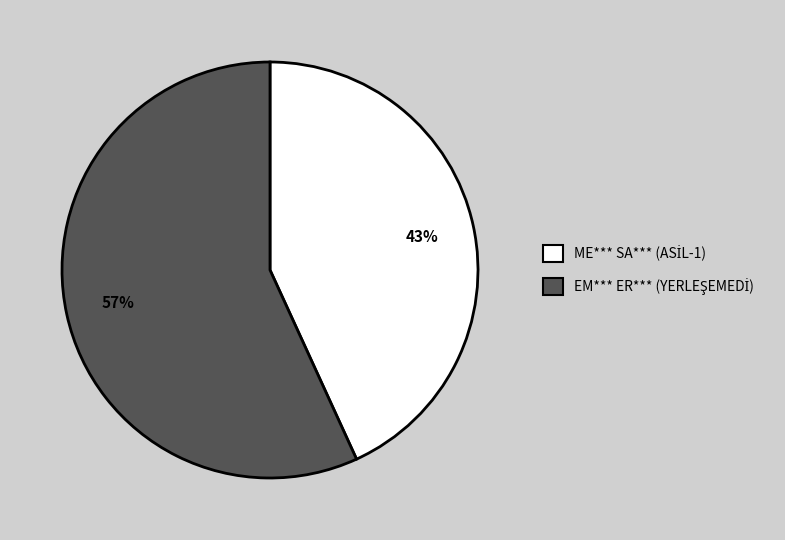

Is there any slice that represents more than half of the pie?

Yes